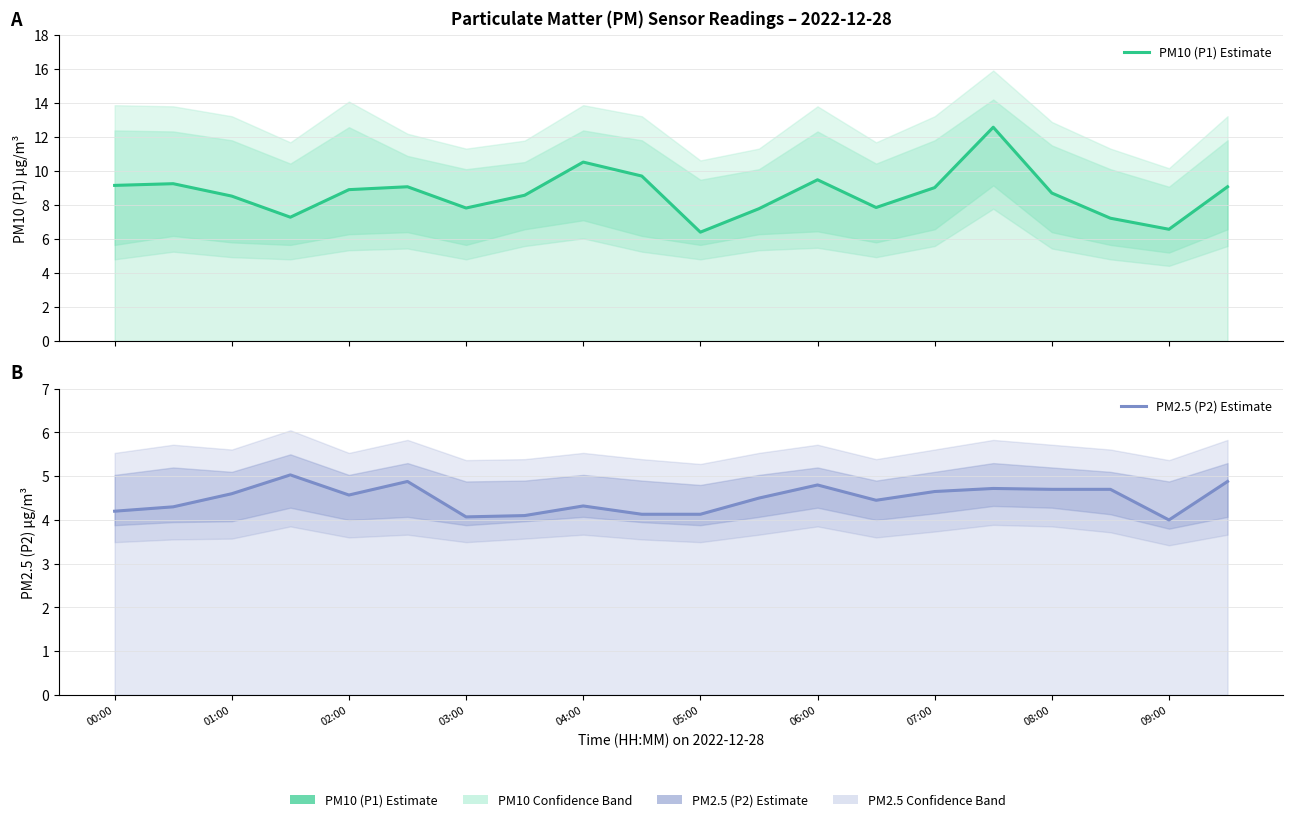

The PM10 (P1) Estimate series shows 9.5 at 06:00. True or false?

True